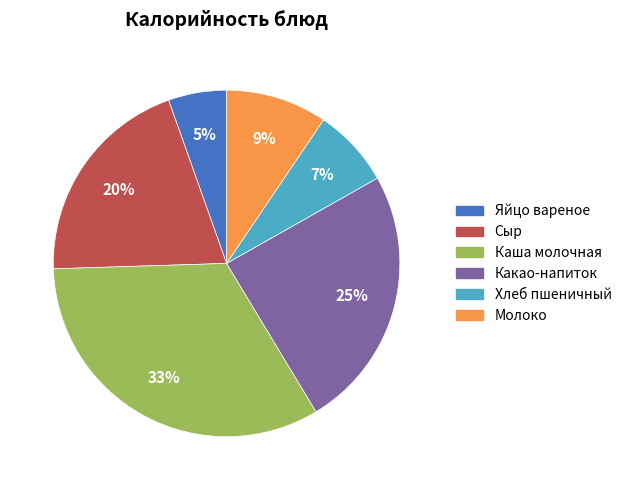

Combined, do Какао-напиток and Сыр account for over 50%?

No